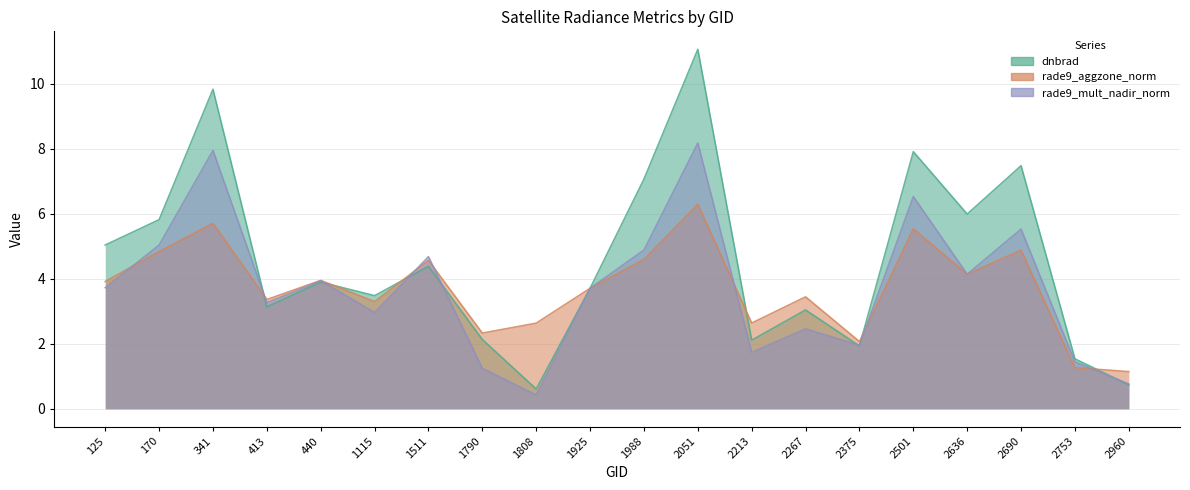

The rade9_aggzone_norm series shows 0.8 at 1790. True or false?

False